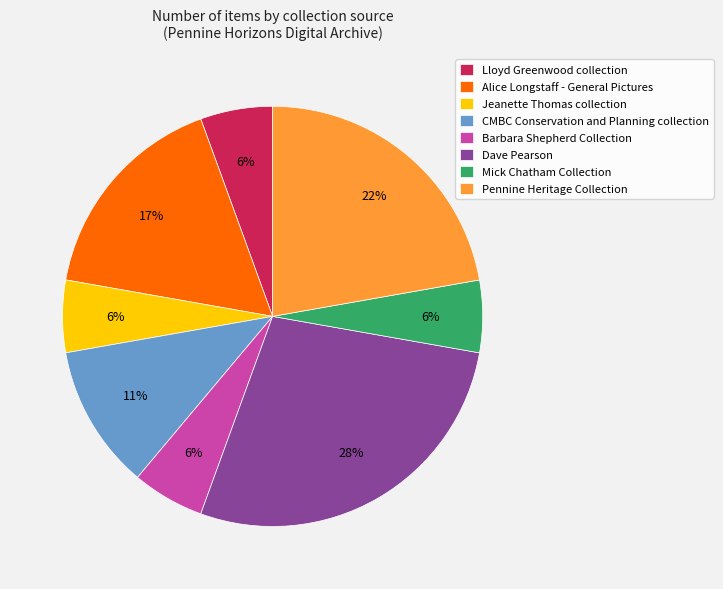

Does Alice Longstaff - General Pictures account for over 50% of the chart?

No